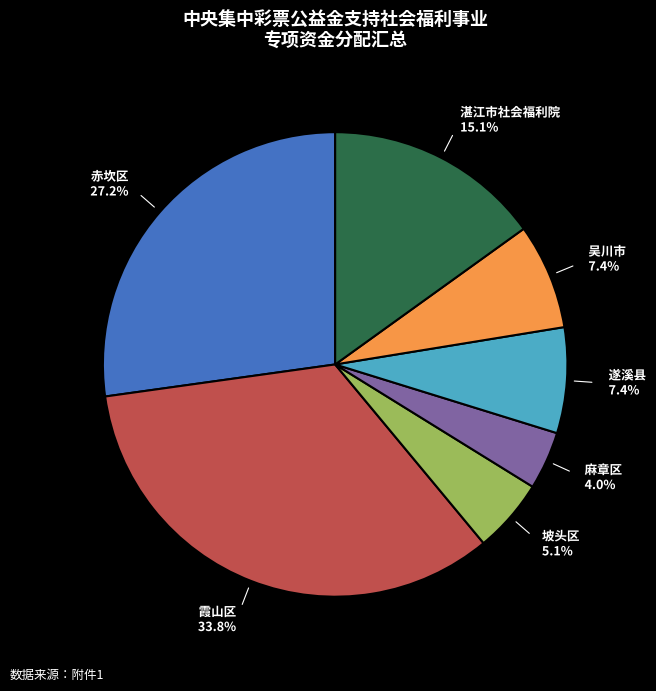

To the nearest percent, what portion does 湛江市社会福利院 represent?

15%